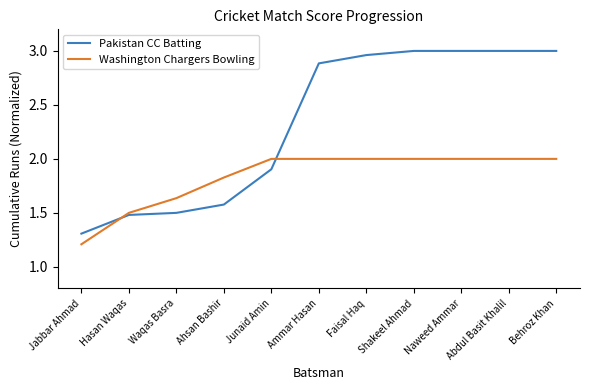

Is the value of Pakistan CC Batting at Shakeel Ahmad greater than the value of Washington Chargers Bowling at Hasan Waqas?

Yes